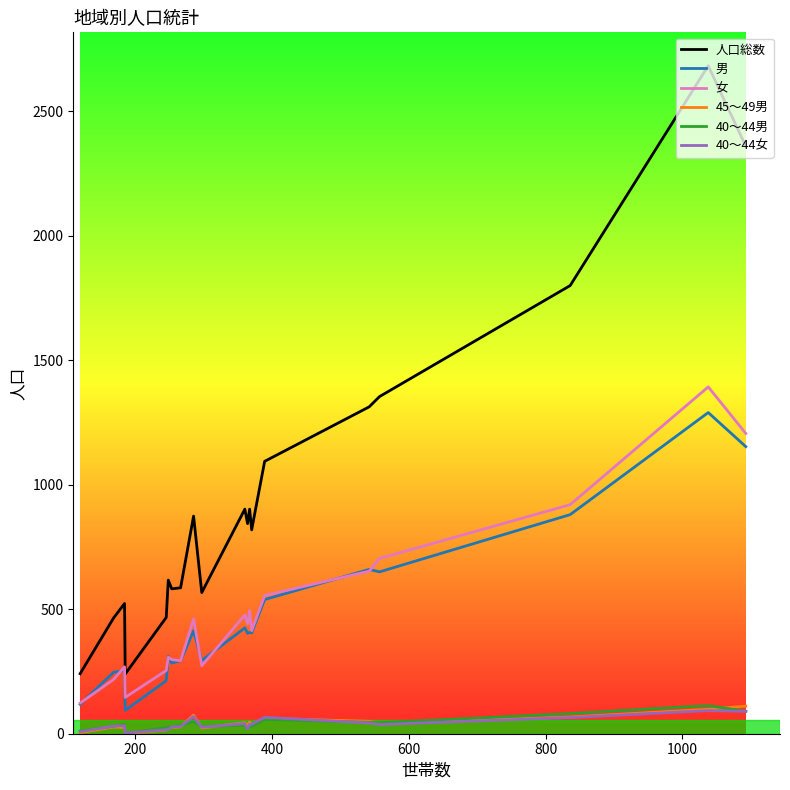

True or false: 男 and 45～49男 intersect in this chart.

False